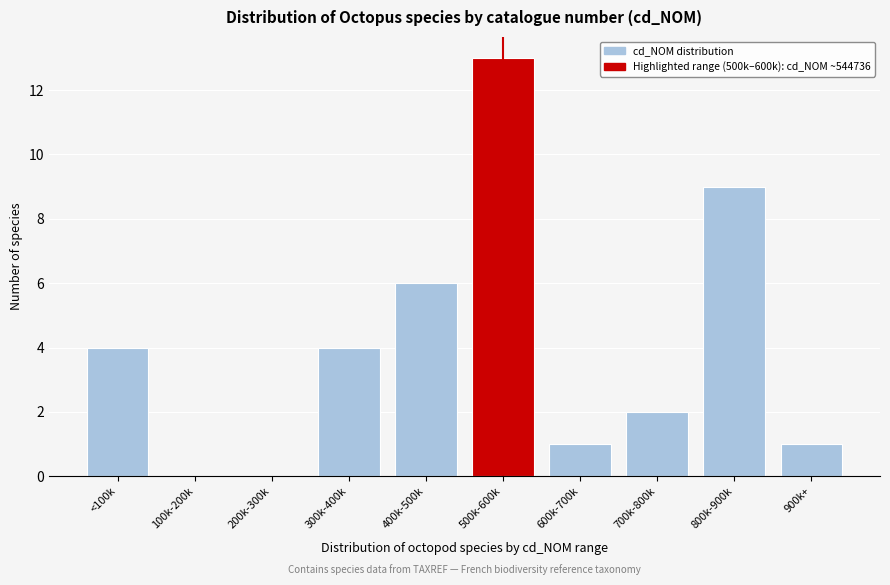

Reading right to left, transcribe all the data shown in this chart.

900k+=1	800k-900k=9	700k-800k=2	600k-700k=1	500k-600k=13	400k-500k=6	300k-400k=4	200k-300k=0	100k-200k=0	<100k=4